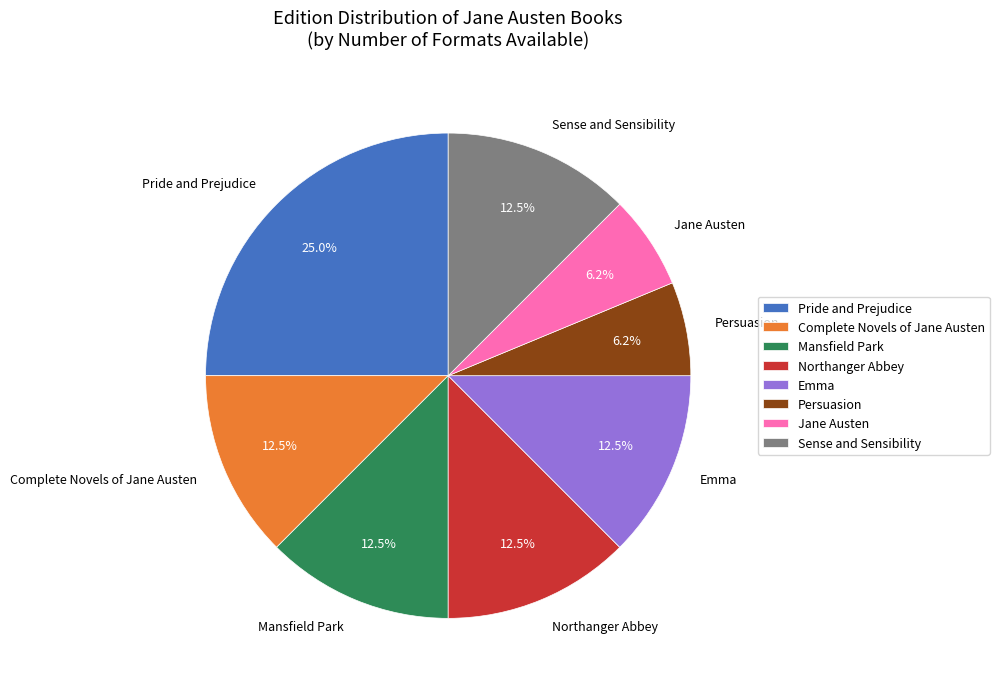

To the nearest percent, what is the average slice percentage?

12%